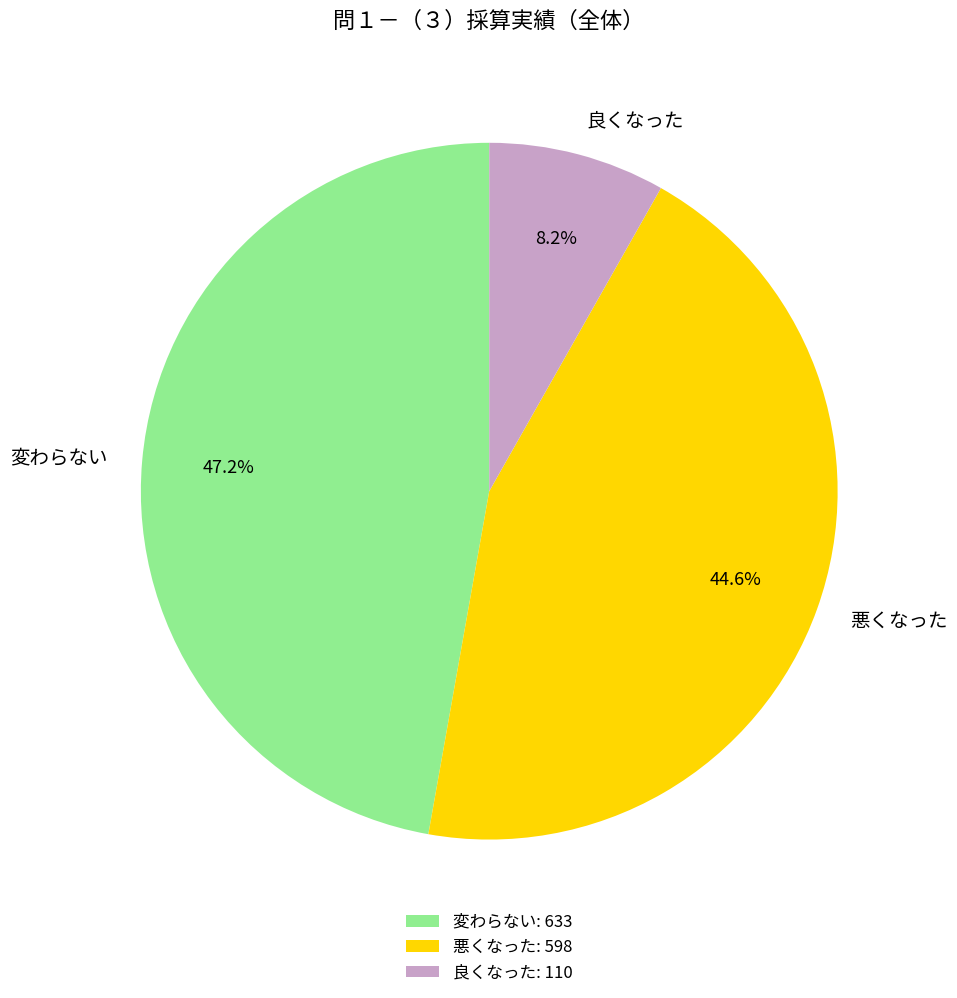

The 変わらない slice represents 47% of the pie. True or false?

True